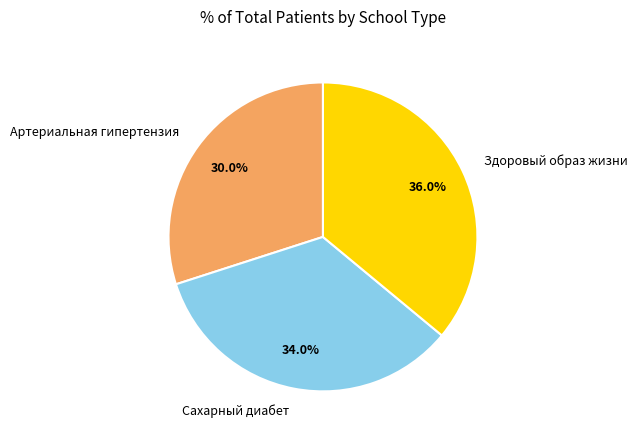

Rank the categories by value from highest to lowest.

Здоровый образ жизни, Сахарный диабет, Артериальная гипертензия